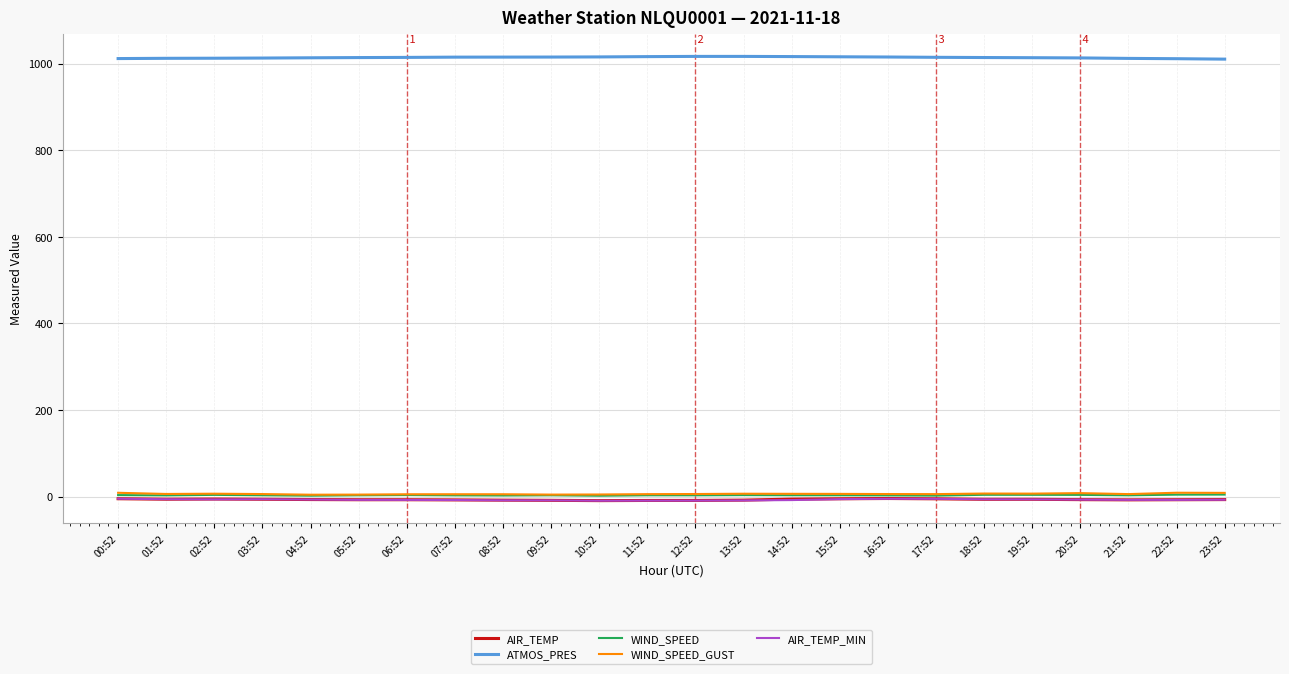

What is the sum of all AIR_TEMP_MIN values?

-177.9